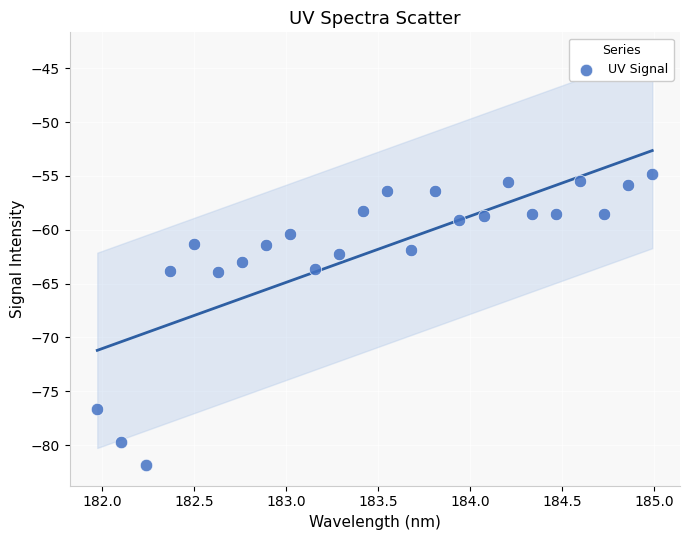

What is the range of X values (max minus min)?

3.0